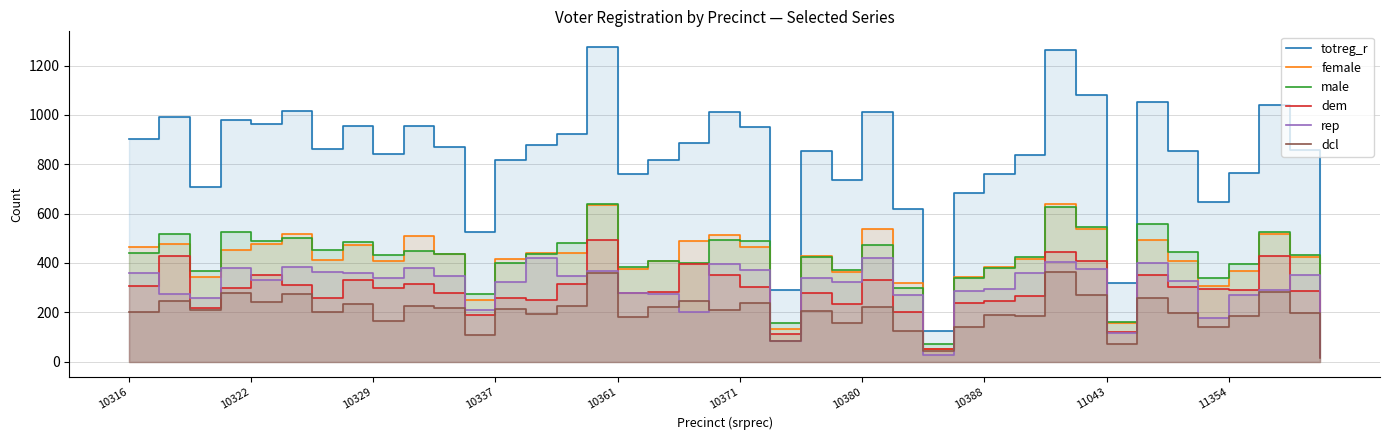

True or false: rep and female intersect in this chart.

False